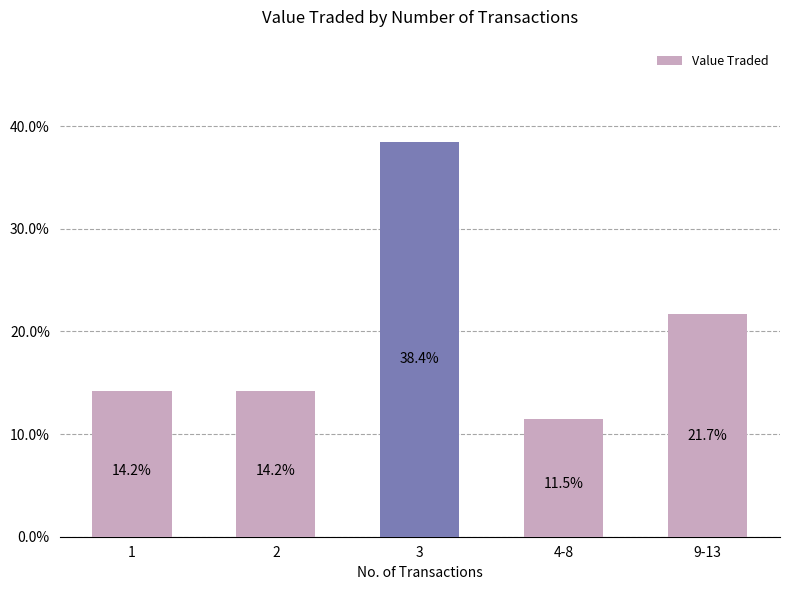

What position from the right is 3?

3